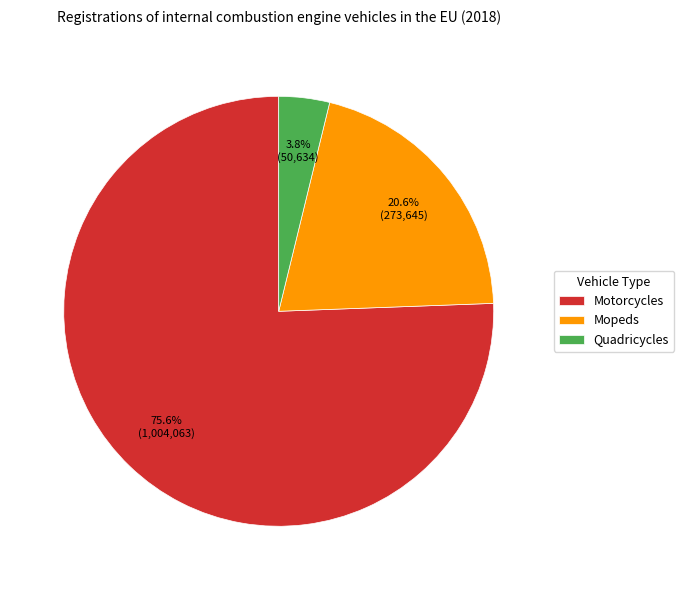

Is there a majority slice in this chart?

Yes